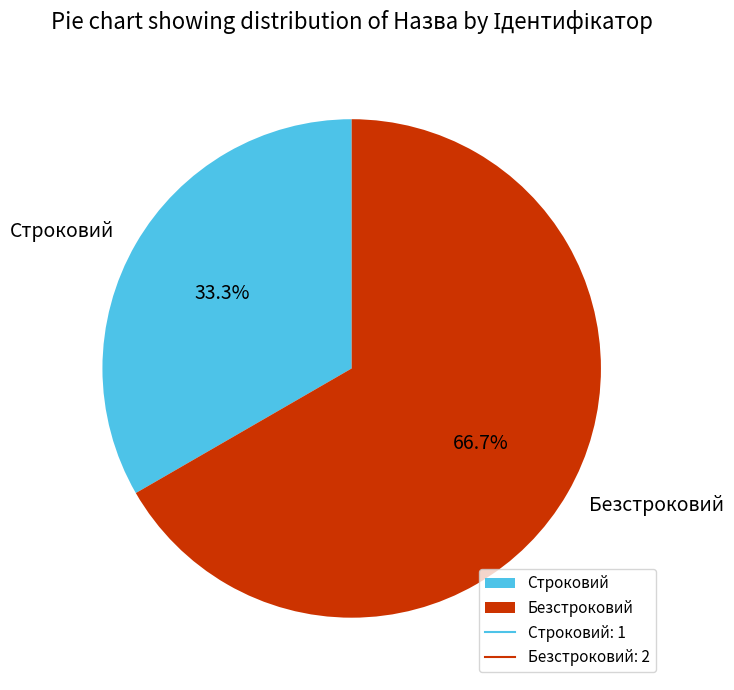

Which category has the smallest portion of the pie?

Строковий